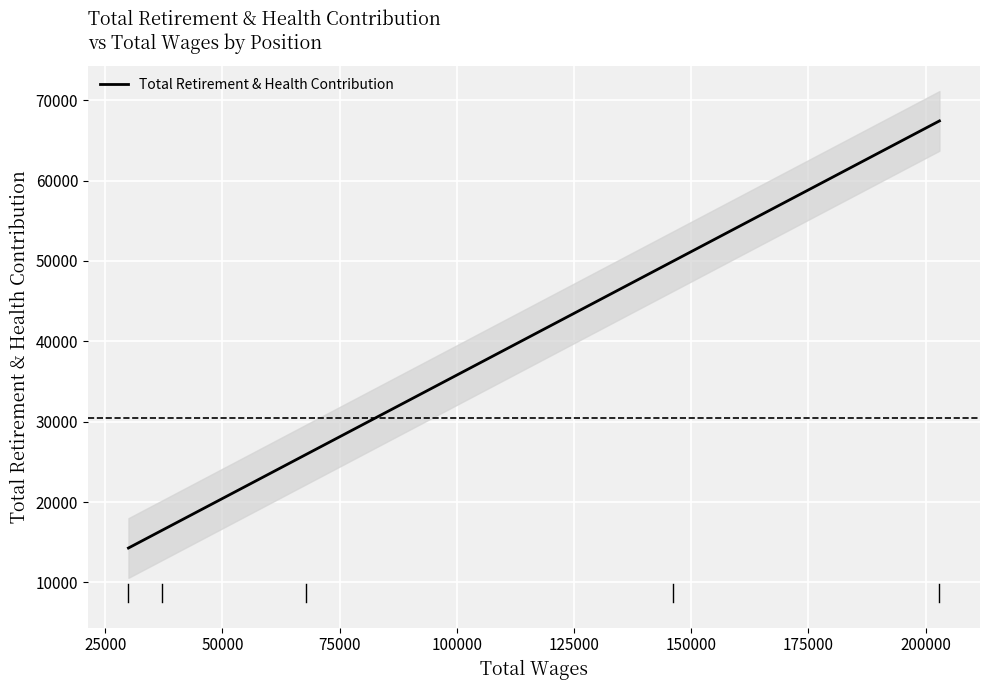

What is the lowest value of the Total Retirement & Health Contribution series?

14280.6